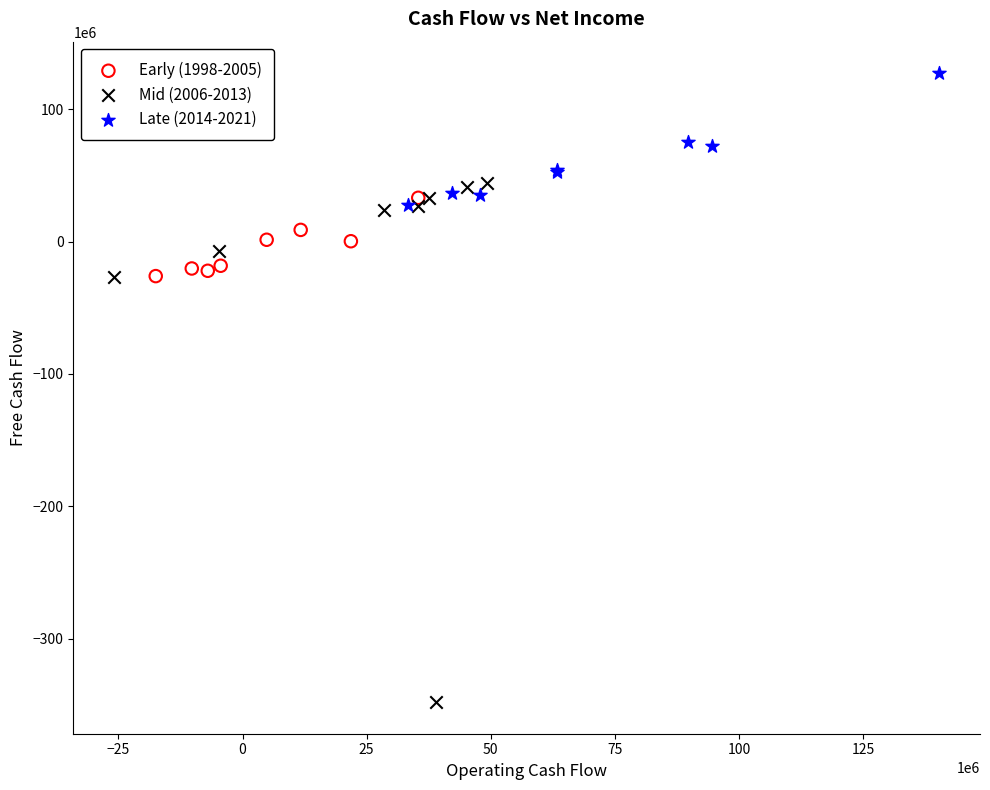

What are all the series names shown in the legend?

Early (1998-2005), Mid (2006-2013), Late (2014-2021)